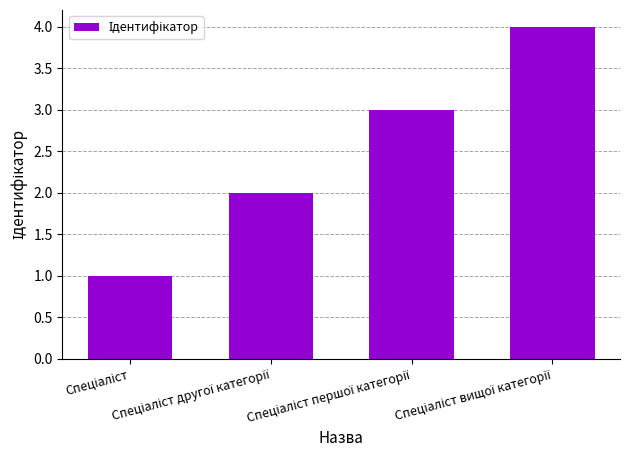

What is the sum of all values?

10